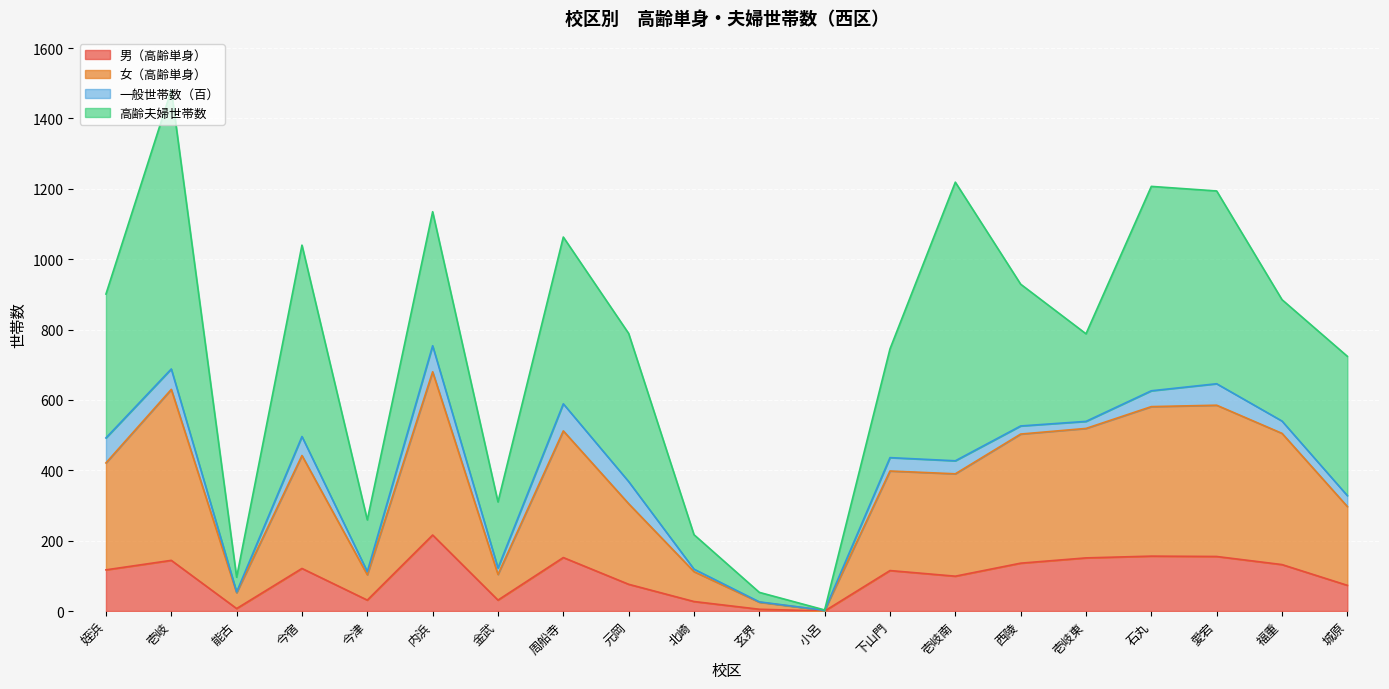

Which category has the highest value in the 男（高齢単身） series?

内浜